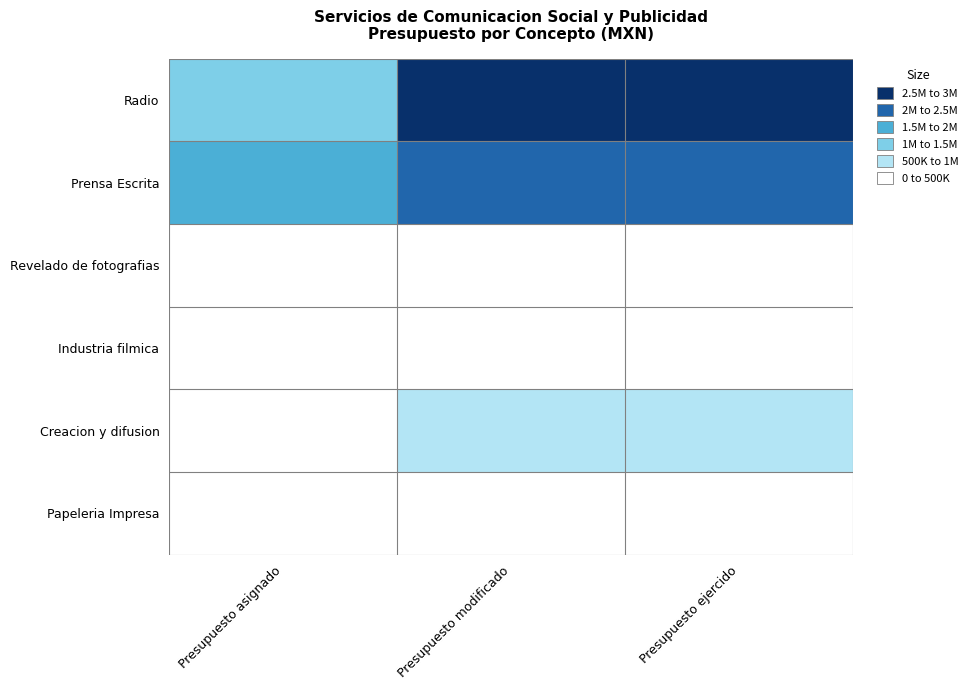

Reading left to right, what are all the values shown in this chart?

Radio: Presupuesto asignado=1389960.0	Presupuesto modificado=2522608.0	Presupuesto ejercido=2508848.0
Prensa Escrita: Presupuesto asignado=1895400.0	Presupuesto modificado=2450304.7	Presupuesto ejercido=2419274.7
Revelado de fotografias: Presupuesto asignado=0.0	Presupuesto modificado=182120.0	Presupuesto ejercido=182120.0
Industria filmica: Presupuesto asignado=194400.0	Presupuesto modificado=416968.1	Presupuesto ejercido=358168.1
Creacion y difusion: Presupuesto asignado=0.0	Presupuesto modificado=627811.0	Presupuesto ejercido=627571.0
Papeleria Impresa: Presupuesto asignado=0.0	Presupuesto modificado=162000.0	Presupuesto ejercido=161843.2